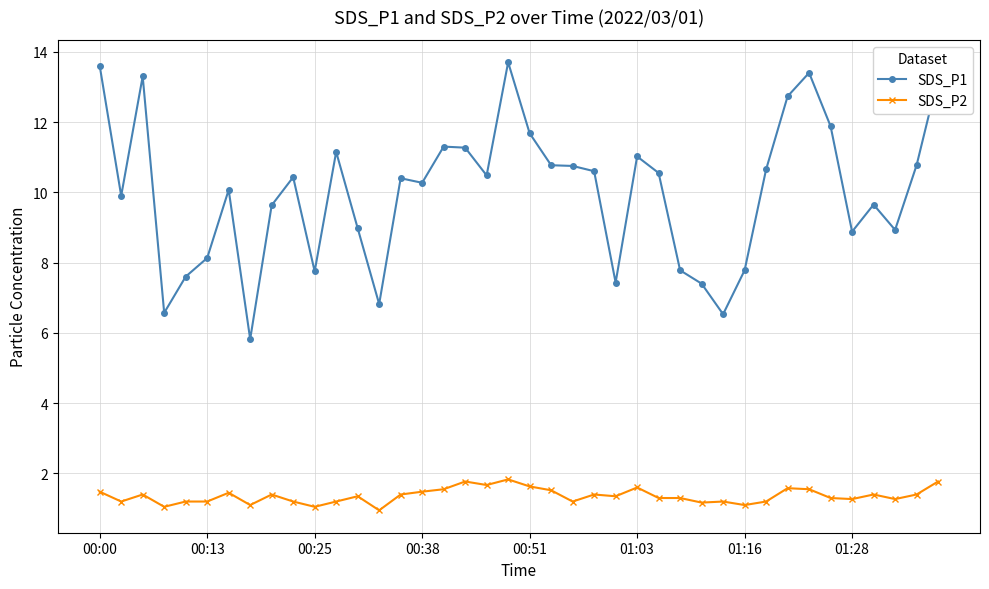

Which series has the largest range (max minus min)?

SDS_P1